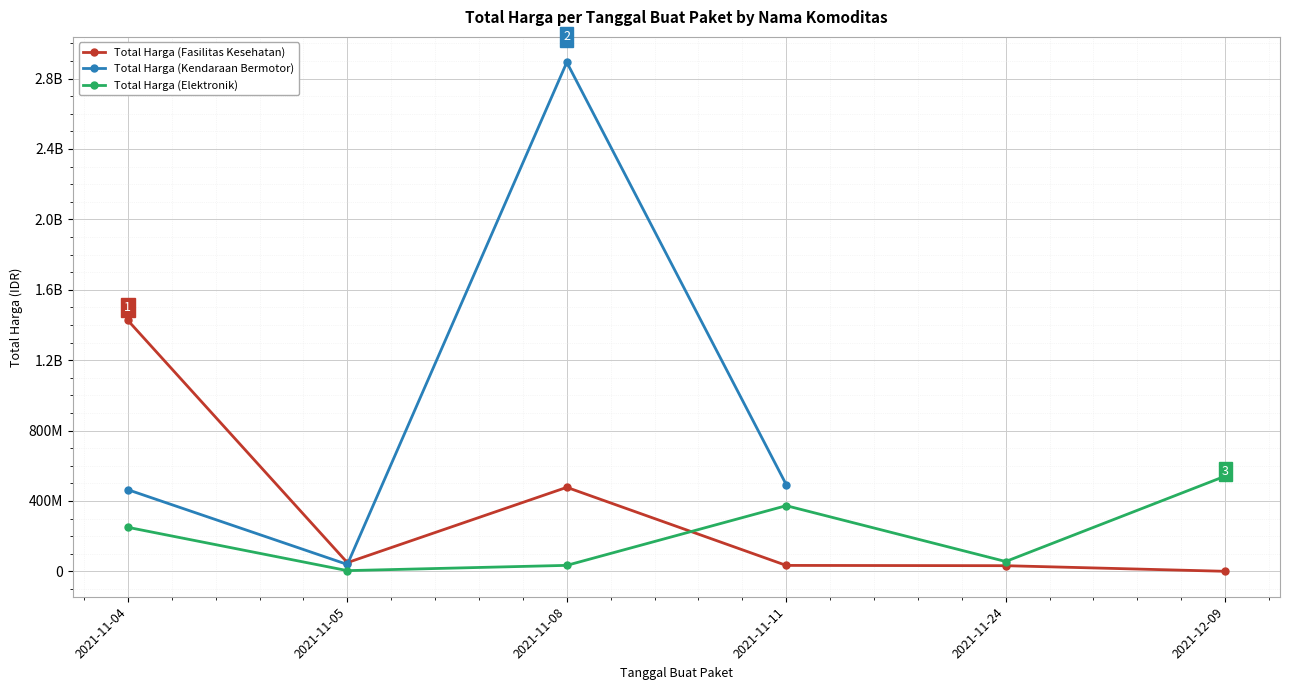

At how many categories does at least one series exceed 1175715913?

2